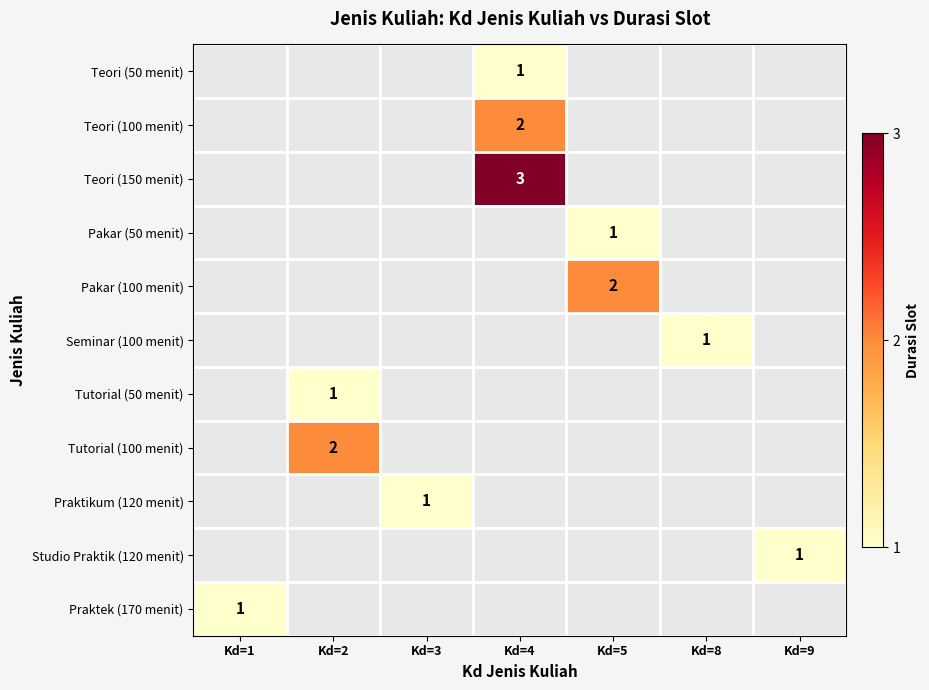

Is it true that Tutorial (100 menit) equals 1 at Kd=2?

False